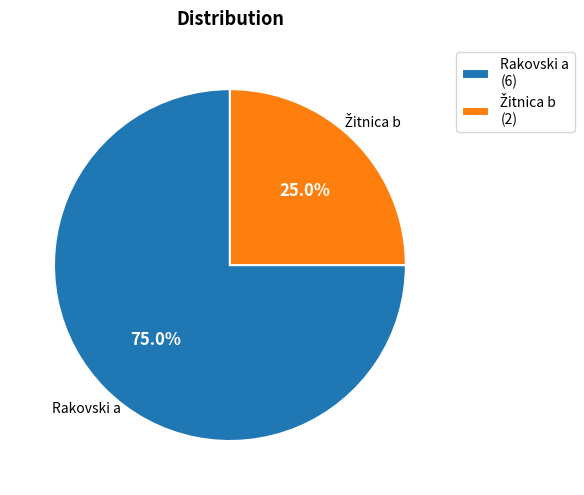

Count the number of slices in the pie.

2